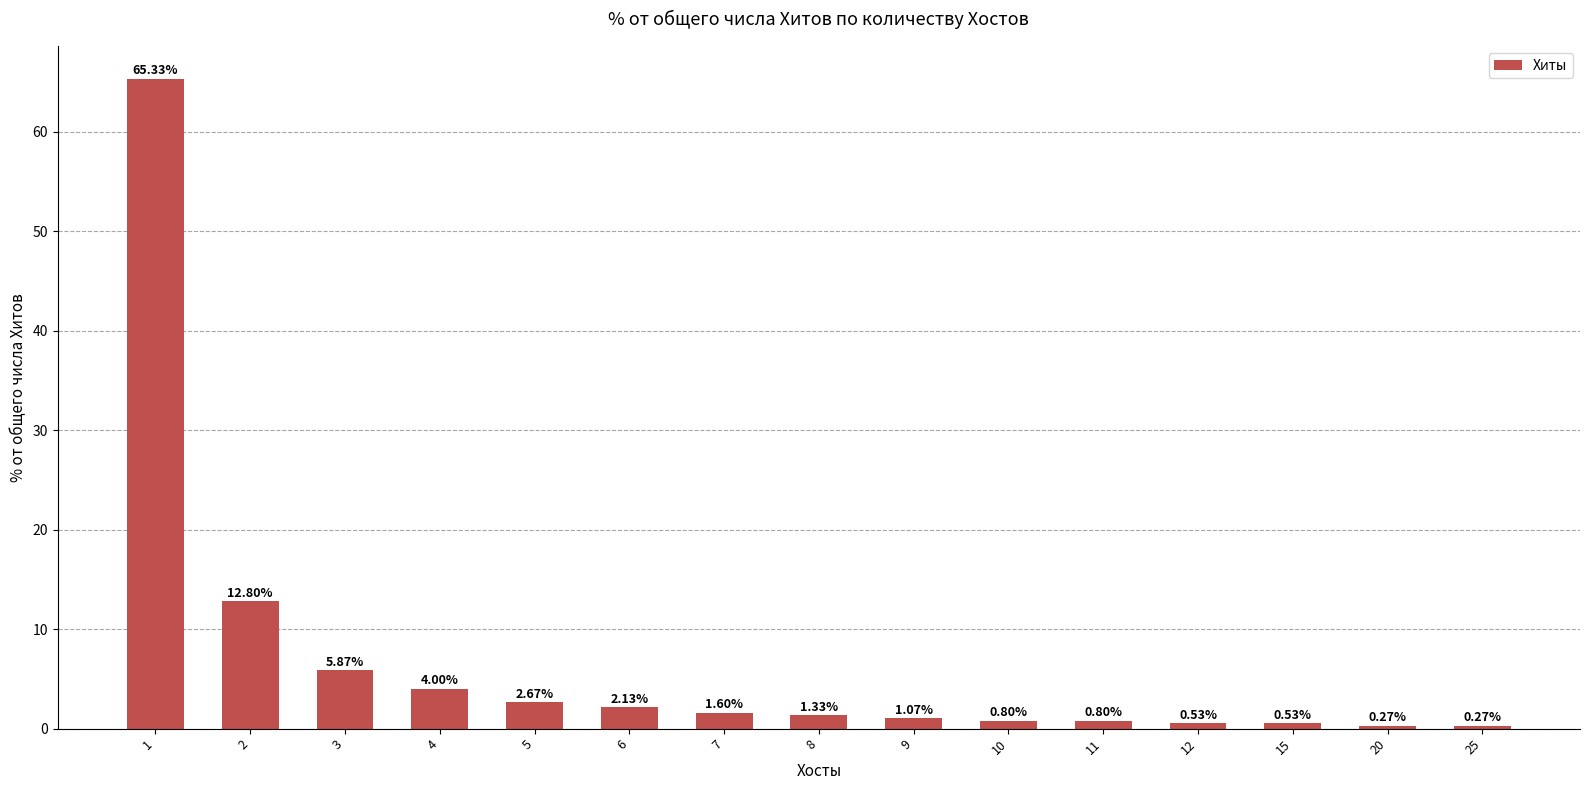

How many data points does each series have?

15